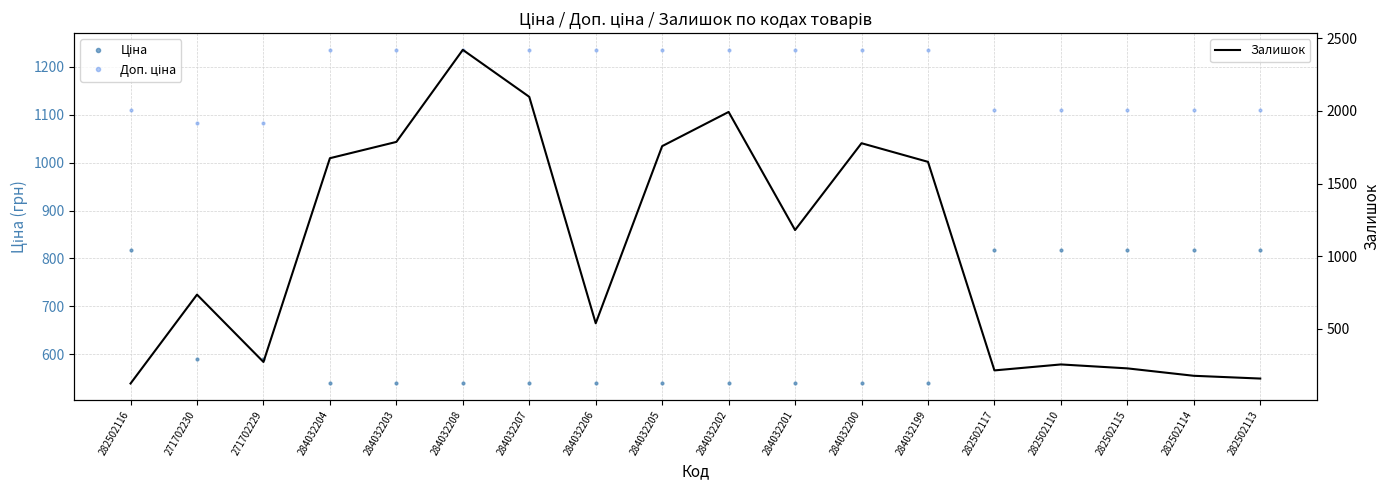

Which series has the widest spread of values?

Залишок